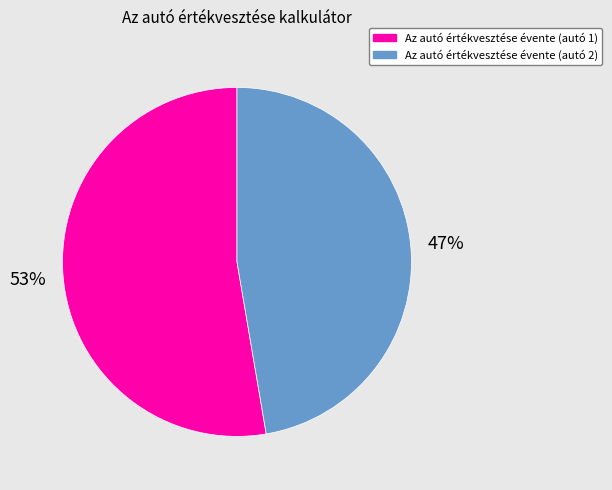

To the nearest percent, what is the average slice percentage?

50%